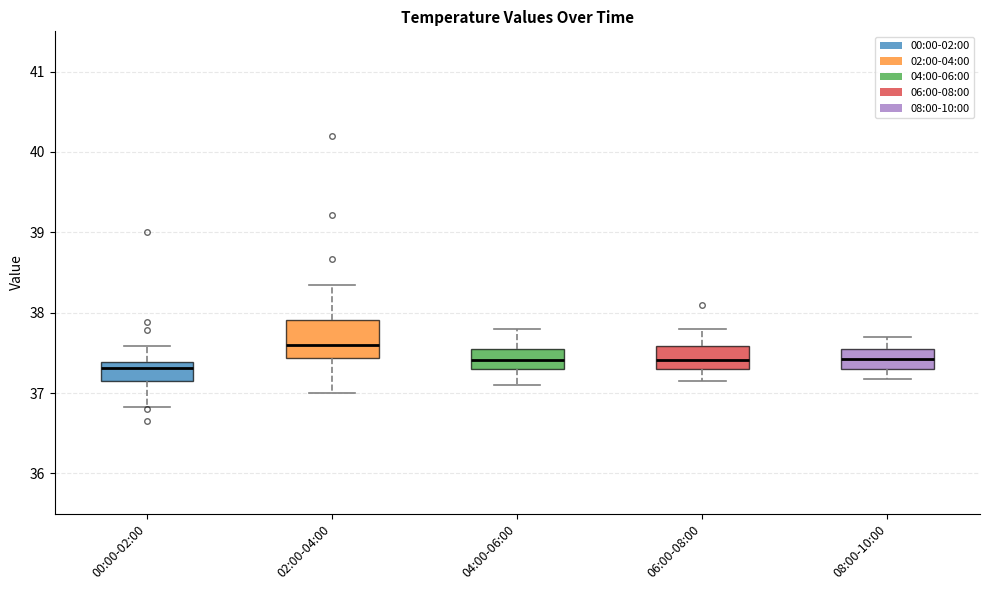

Reading left to right, transcribe this box plot: for each box, give where its median line is, the range the box spans, and where its two whiskers end, as read against the y-axis. The values are not printed on the chart, so give them approximately, as read against the axis.

00:00-02:00: median 37.3, box 37.2 to 37.4, whiskers 36.8 to 37.6
02:00-04:00: median 37.6, box 37.4 to 37.9, whiskers 37.0 to 38.4
04:00-06:00: median 37.4, box 37.3 to 37.6, whiskers 37.1 to 37.8
06:00-08:00: median 37.4, box 37.3 to 37.6, whiskers 37.2 to 37.8
08:00-10:00: median 37.4, box 37.3 to 37.6, whiskers 37.2 to 37.7